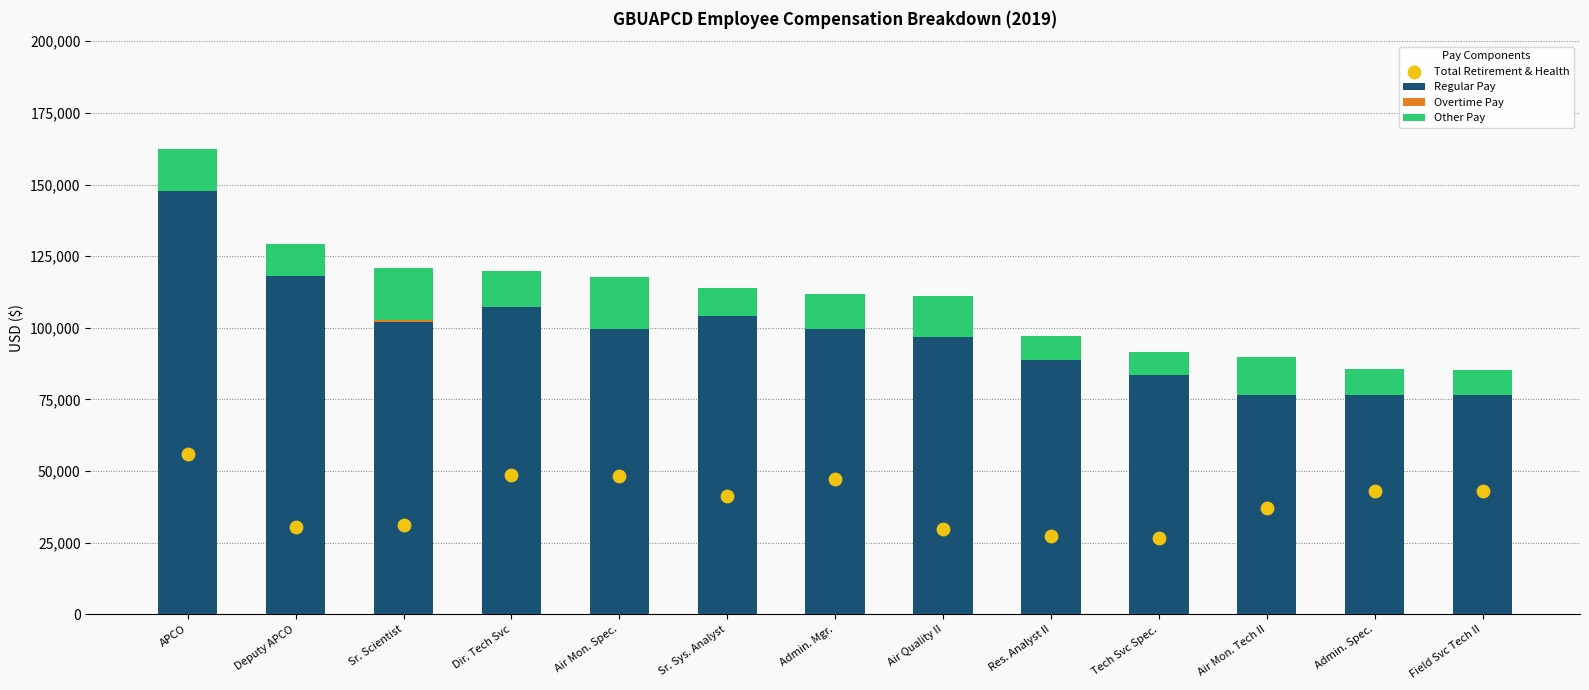

Which series has the largest total across all categories?

Regular Pay